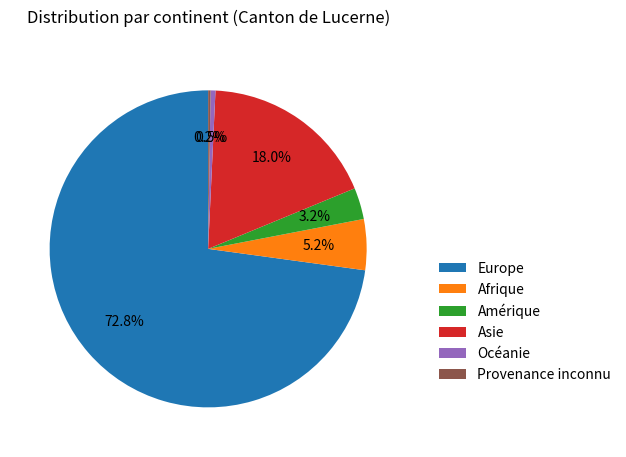

Does any single category account for the majority?

Yes